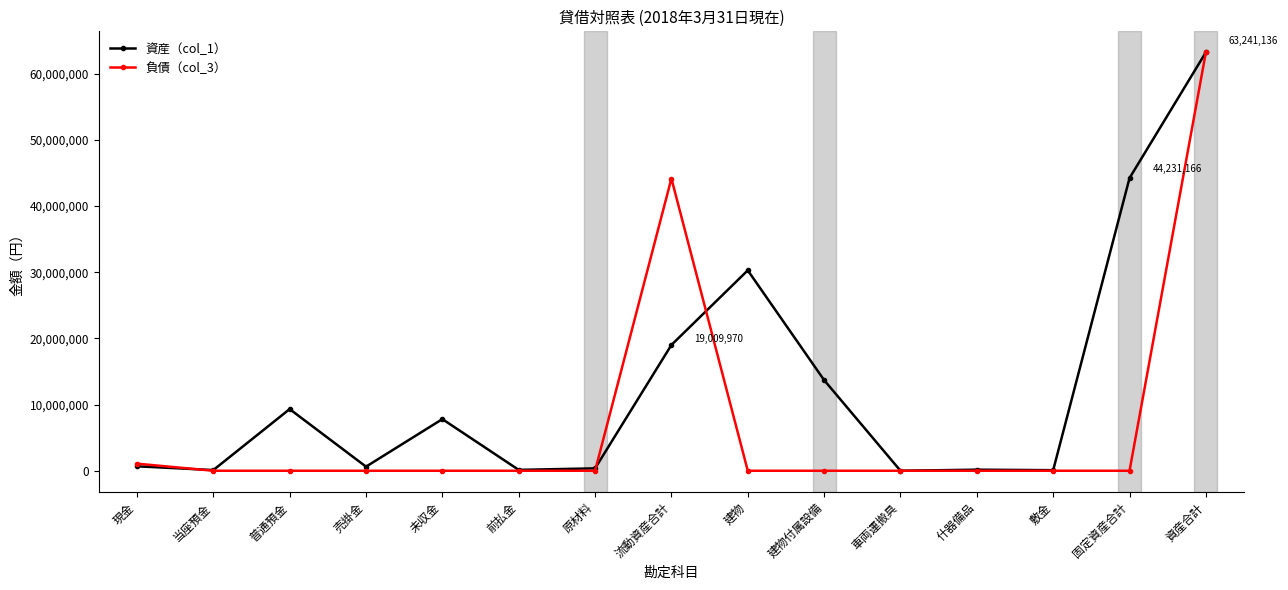

Rank the series by their average value, from highest to lowest.

資産（col_1）, 負債（col_3）